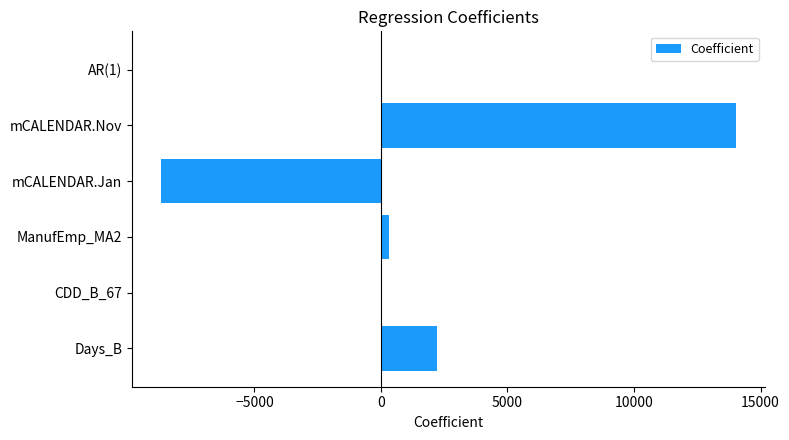

At which category does the chart reach its peak across all series?

mCALENDAR.Nov